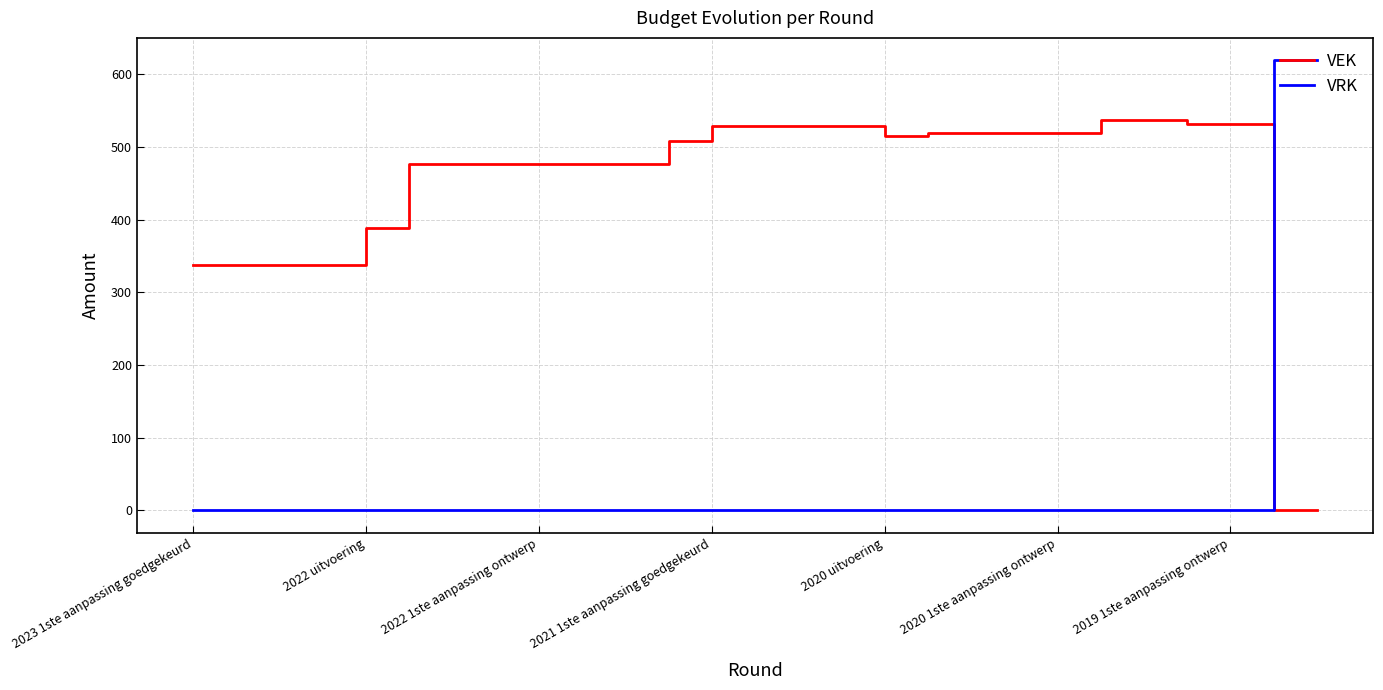

Rank the series by their maximum value, from highest to lowest.

VRK, VEK